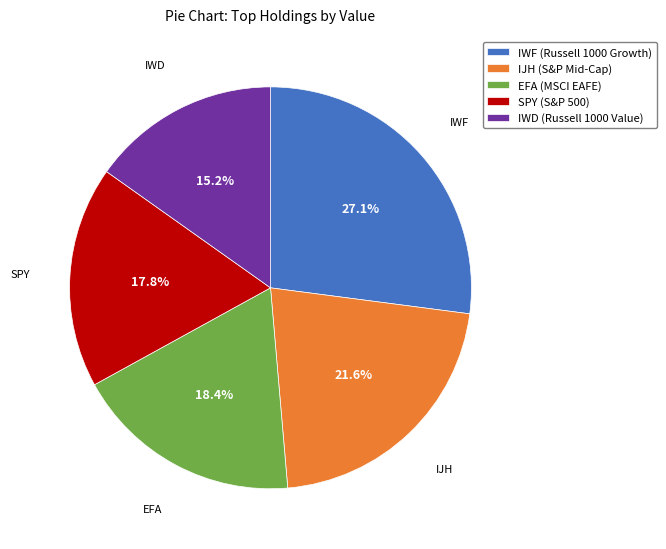

To the nearest percent, what percentage of the pie is IWD (Russell 1000 Value)?

15%